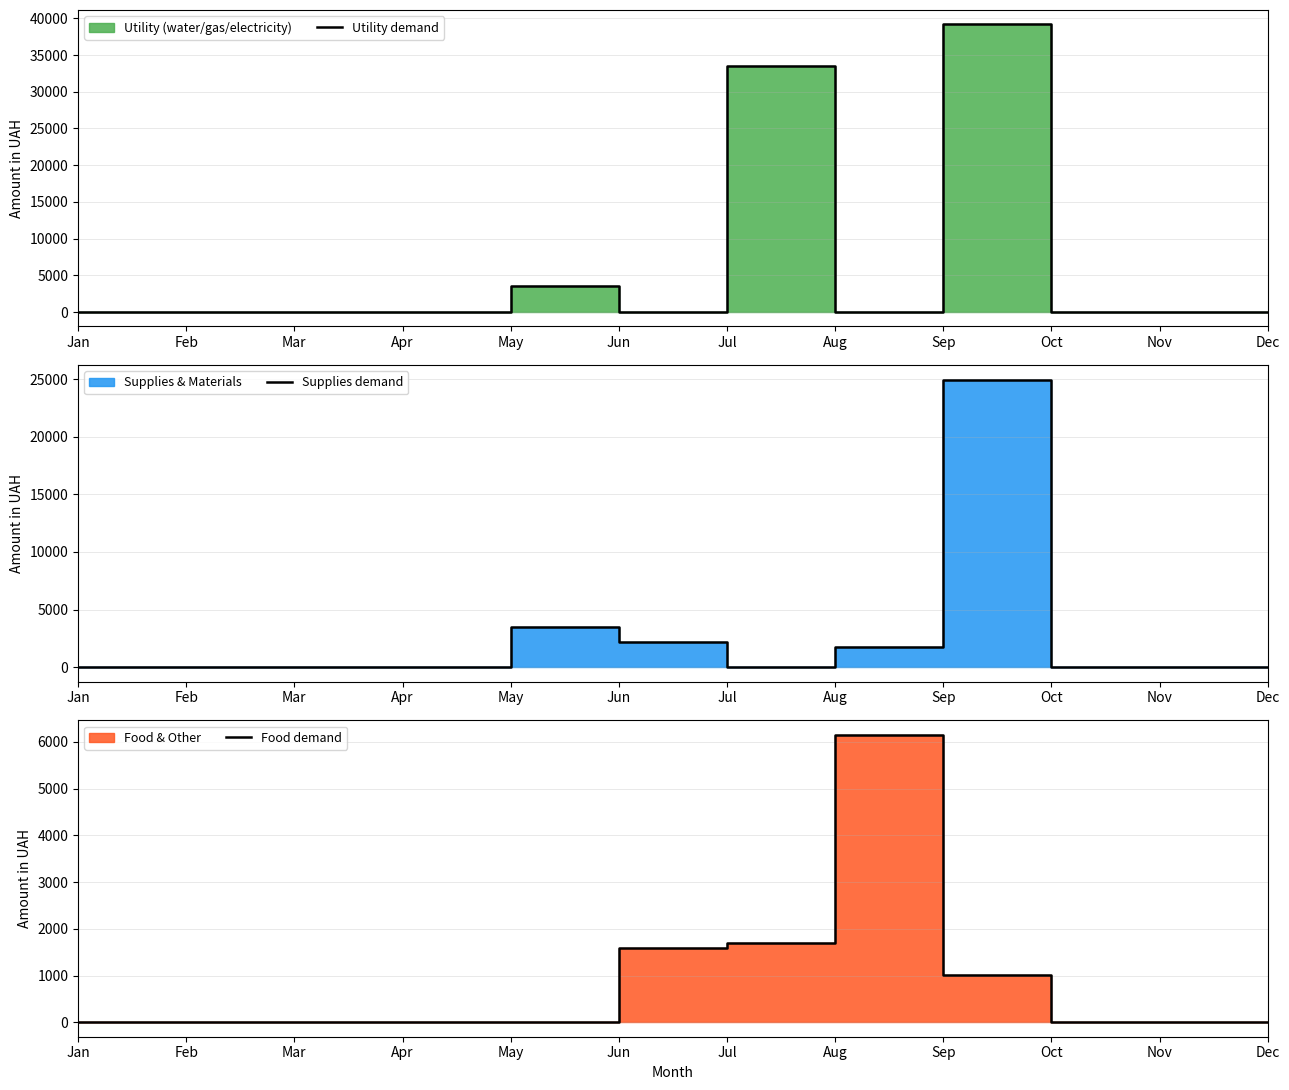

Which has a higher value, Mar or Jul?

Jul